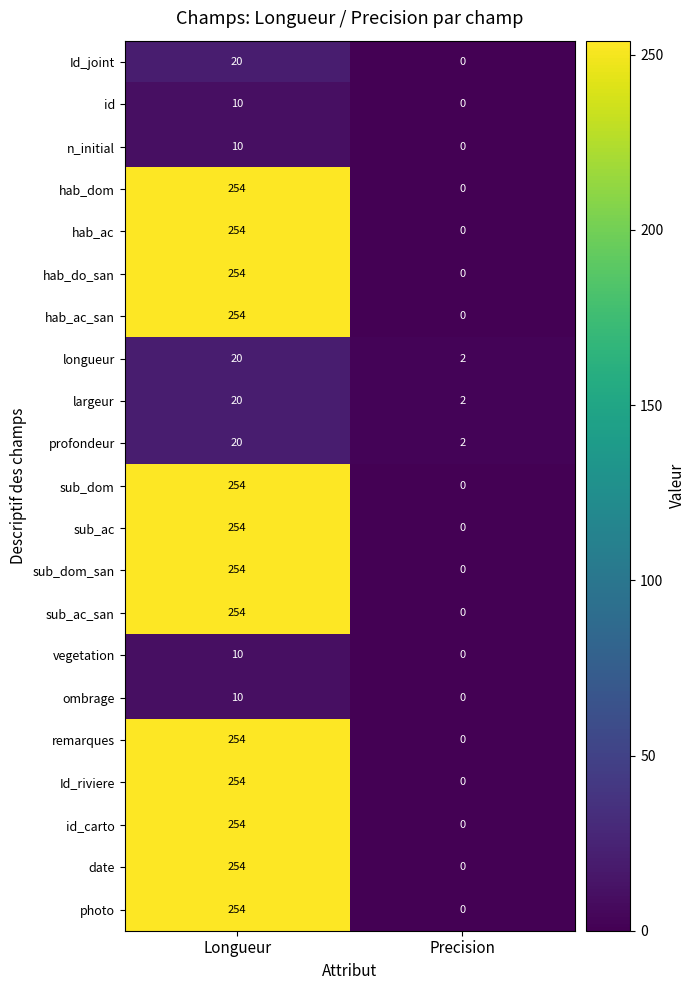

The value of sub_dom_san at Precision is 168. True or false?

False